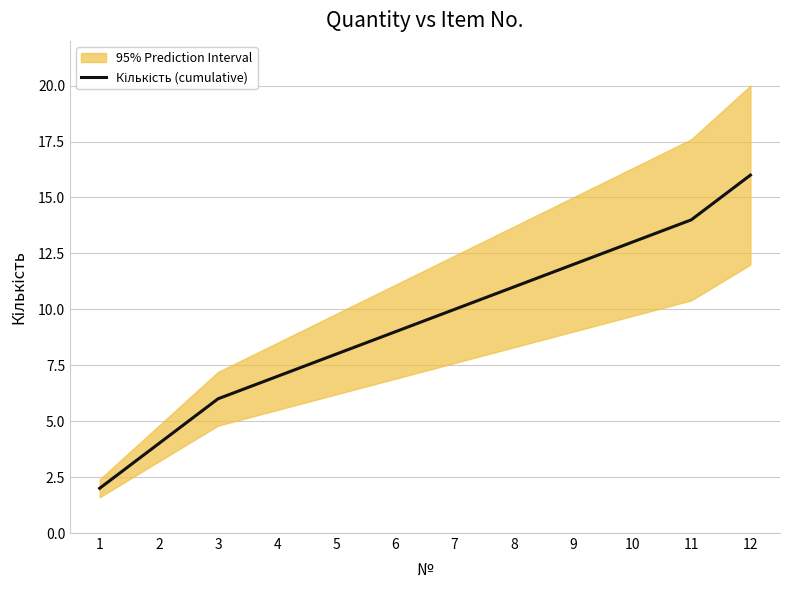

Reading right to left, list all the values displayed in this chart.

12=16	11=14	10=13	9=12	8=11	7=10	6=9	5=8	4=7	3=6	2=4	1=2